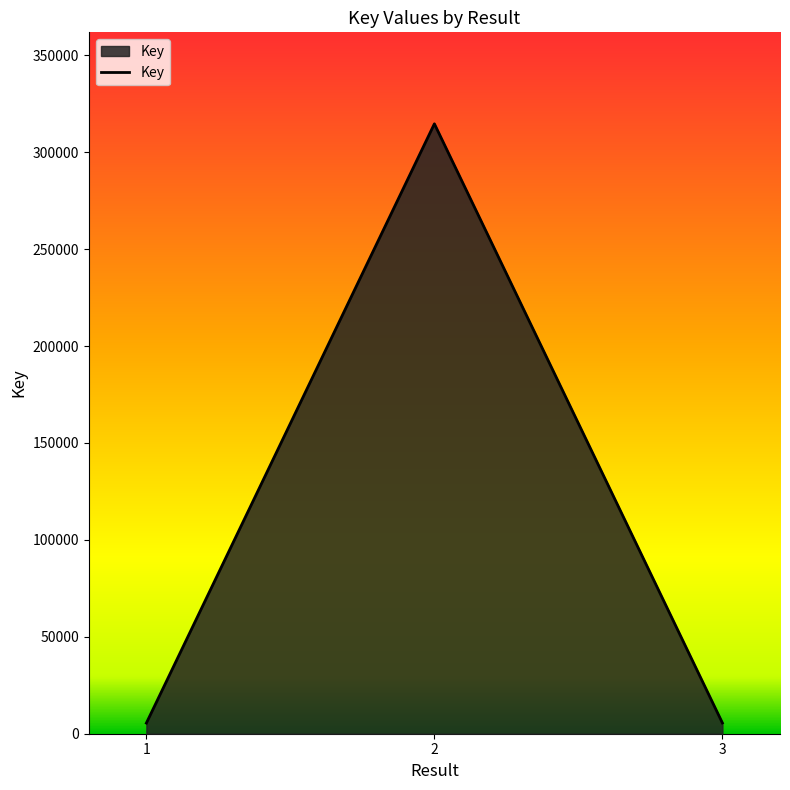

What is the average value?

108565